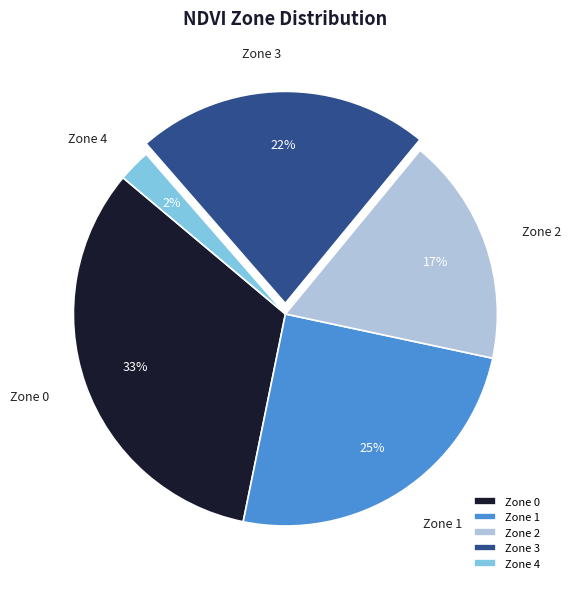

True or false: Zone 0 accounts for 9% of the total.

False